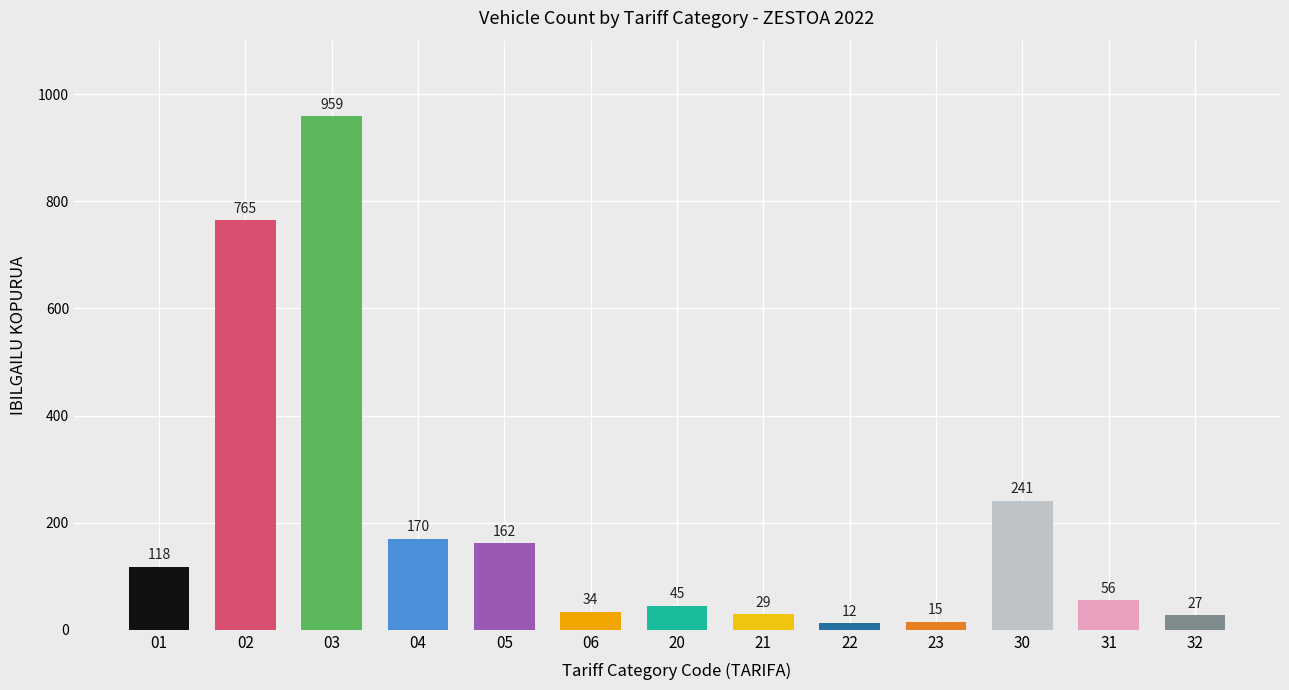

Reading left to right, extract all data points from this chart.

9HP FISKALETIK BEHERAKO TURISMOA=118	9HP FISKALETIK 11,99HP-RAINOKO TURISMOA=765	12HP FISKALETIK 13,99HP RAINOKO TURISMOA=959	14HP FISKALETIK 15,99HP RAINOKO TURISMOA=170	16HP FISKALETIK 19,99HP-RAINOKO TURISMOA=162	20HP FISKALETIK GORAKO TURISMOA=34	1000KG KARGA BALIAGARRITIK BEHERAKO KAMIOIA=45	1000KG-2999KG KARGA BALIAGARRIKO KAMIOIA=29	2999KG-9999KG KARGA BALIAGARRIKO KAMIOIA=12	9999KG KARGA BALIAGARRIK GORAKO KAMIOIA=15	16HP FISKALETIK BEHERAKO TRAKTOREA=241	16HP FISKALETIK 25HP-RAINOKO TRAKTOREA=56	25HP FISKALETIK GORAKO TRAKTOREA=27